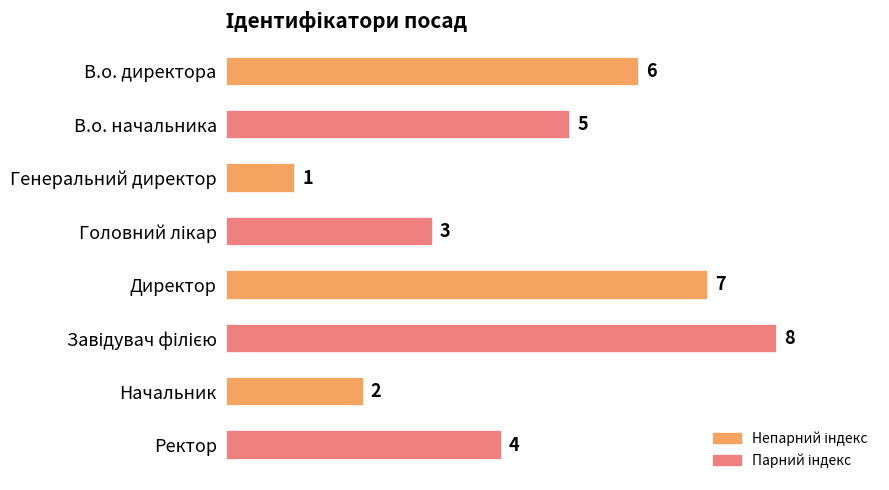

Reading top to bottom, what are all the values shown in this chart?

6	5	1	3	7	8	2	4